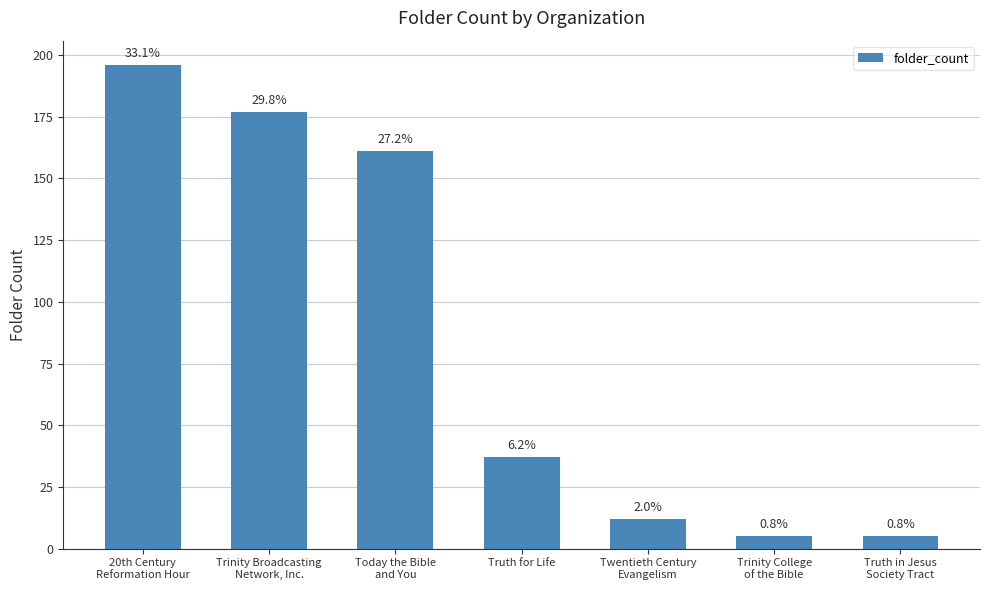

Which category has the highest value across all series?

20th Century
Reformation Hour